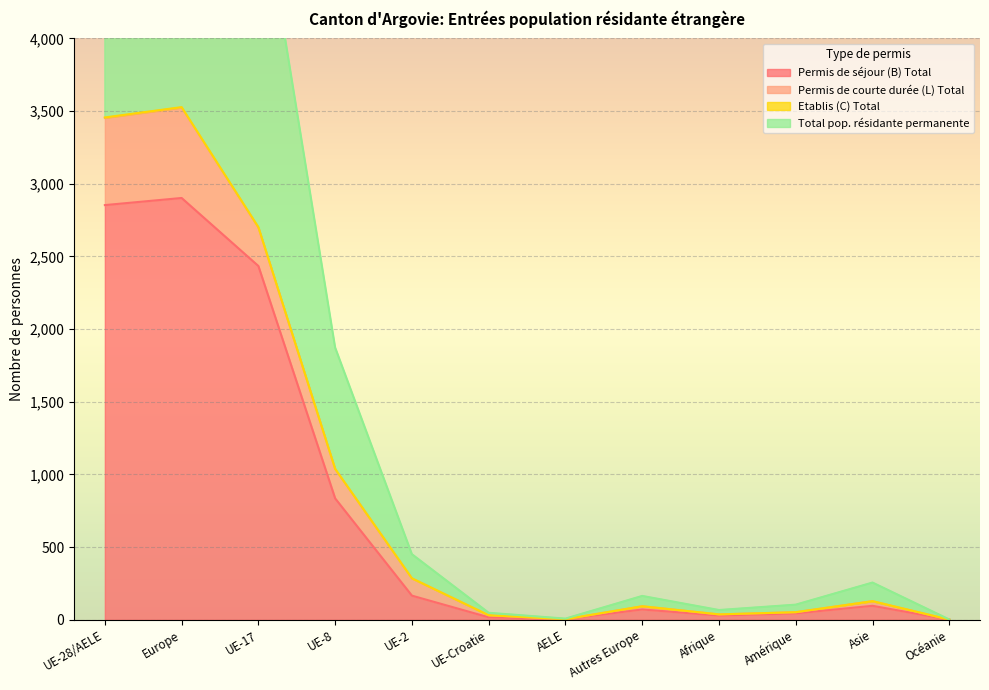

Is the value of Total pop. résidante permanente at UE-Croatie greater than the value of Permis de séjour (B) Total at UE-28/AELE?

No